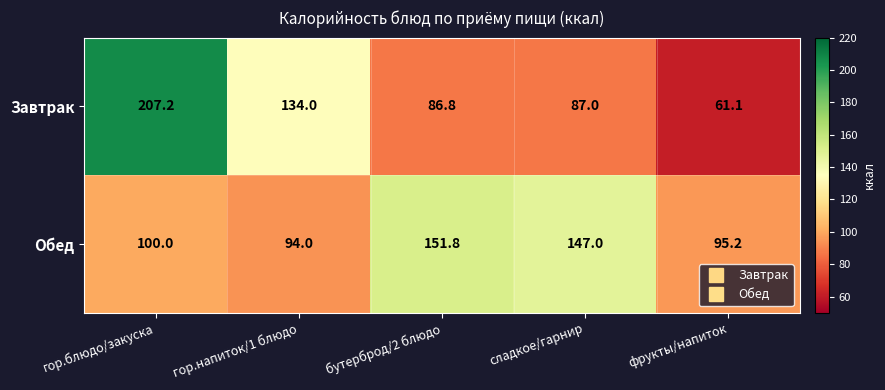

Is it true that Обед equals 151.5 at гор.напиток/1 блюдо?

False